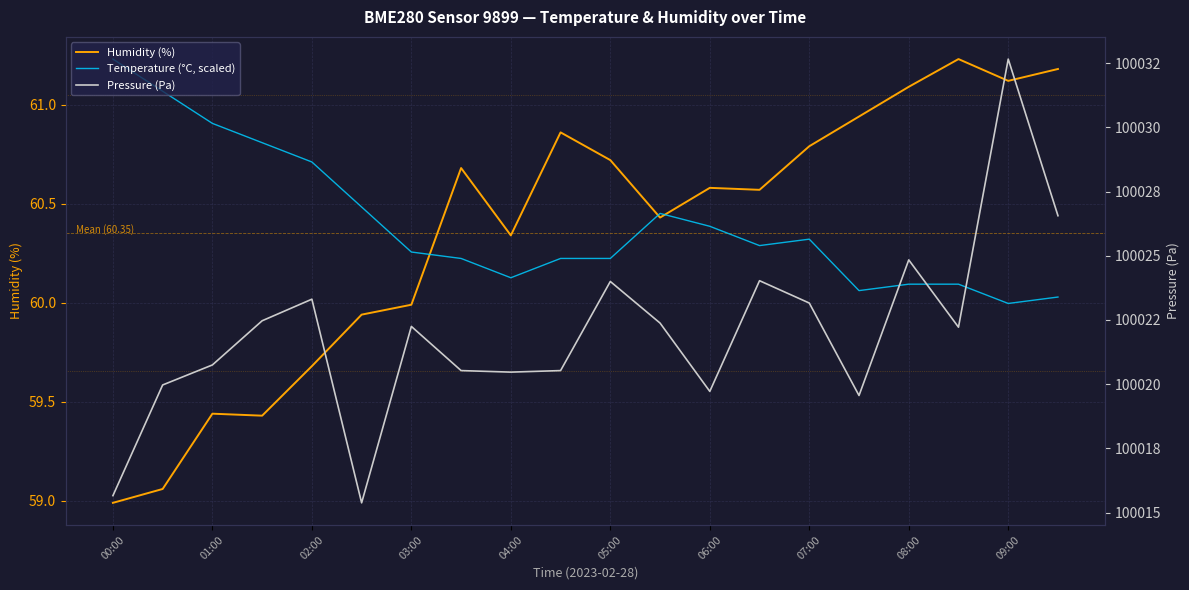

Reading left to right, transcribe all the data shown in this chart.

Humidity (%): 59.0	59.1	59.4	59.4	59.7	59.9	60.0	60.7	60.3	60.9	60.7	60.4	60.6	60.6	60.8	60.9	61.1	61.2	61.1	61.2
Temperature (°C, scaled): 61.2	61.1	60.9	60.8	60.7	60.5	60.3	60.2	60.1	60.2	60.2	60.5	60.4	60.3	60.3	60.1	60.1	60.1	60.0	60.0
Pressure (Pa): 100015.7	100020.0	100020.8	100022.5	100023.3	100015.4	100022.2	100020.5	100020.5	100020.5	100024.0	100022.4	100019.7	100024.0	100023.2	100019.6	100024.8	100022.2	100032.7	100026.6